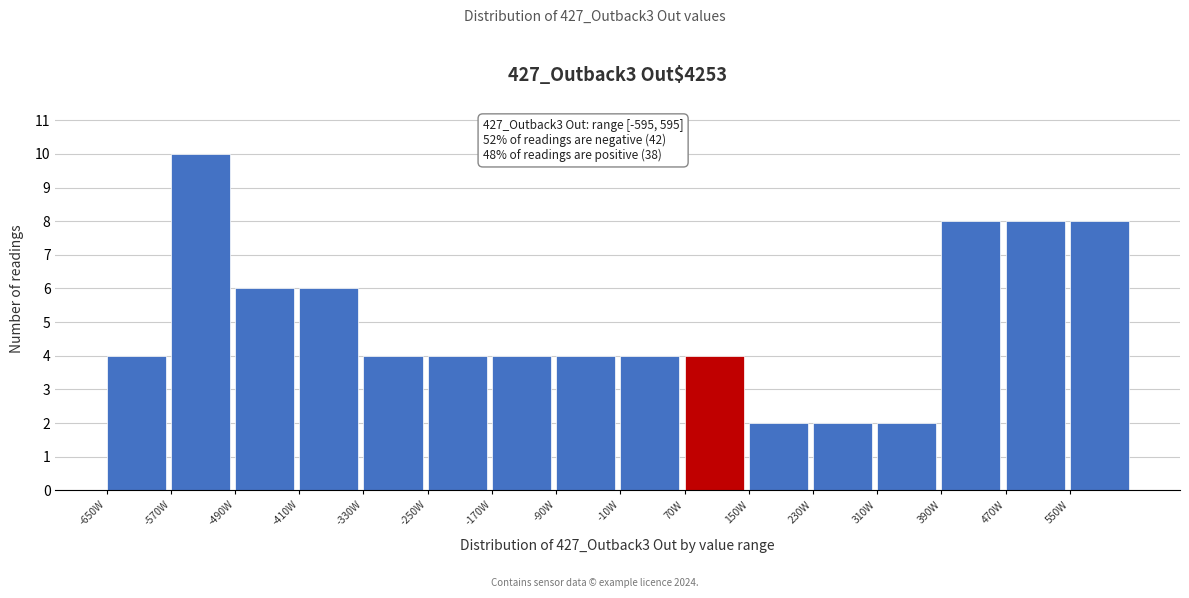

Over which range of the x-axis is the bar tallest?

-570 to -490